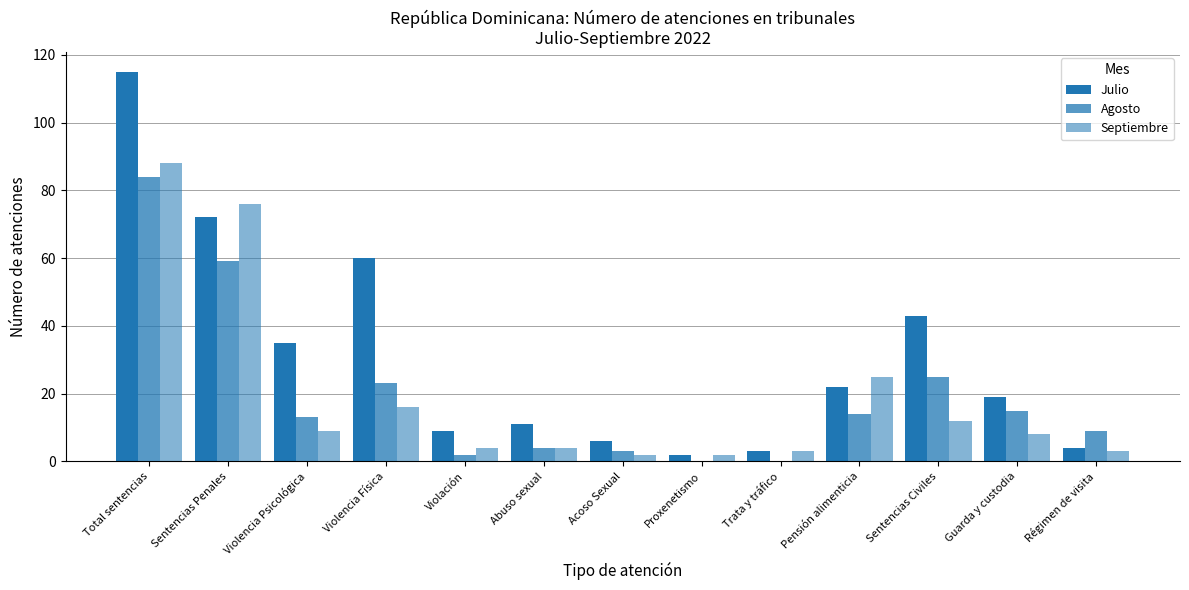

What is the highest value of the Agosto series?

84